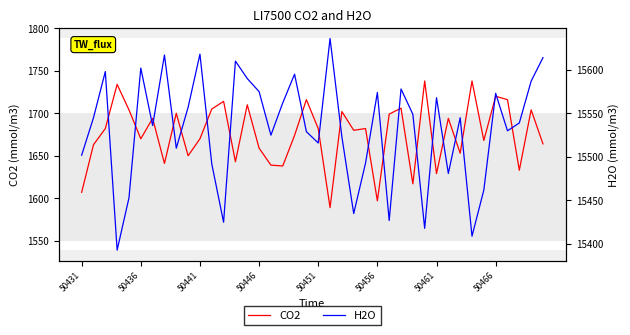

How many interior local valleys does the CO2 series have?

13